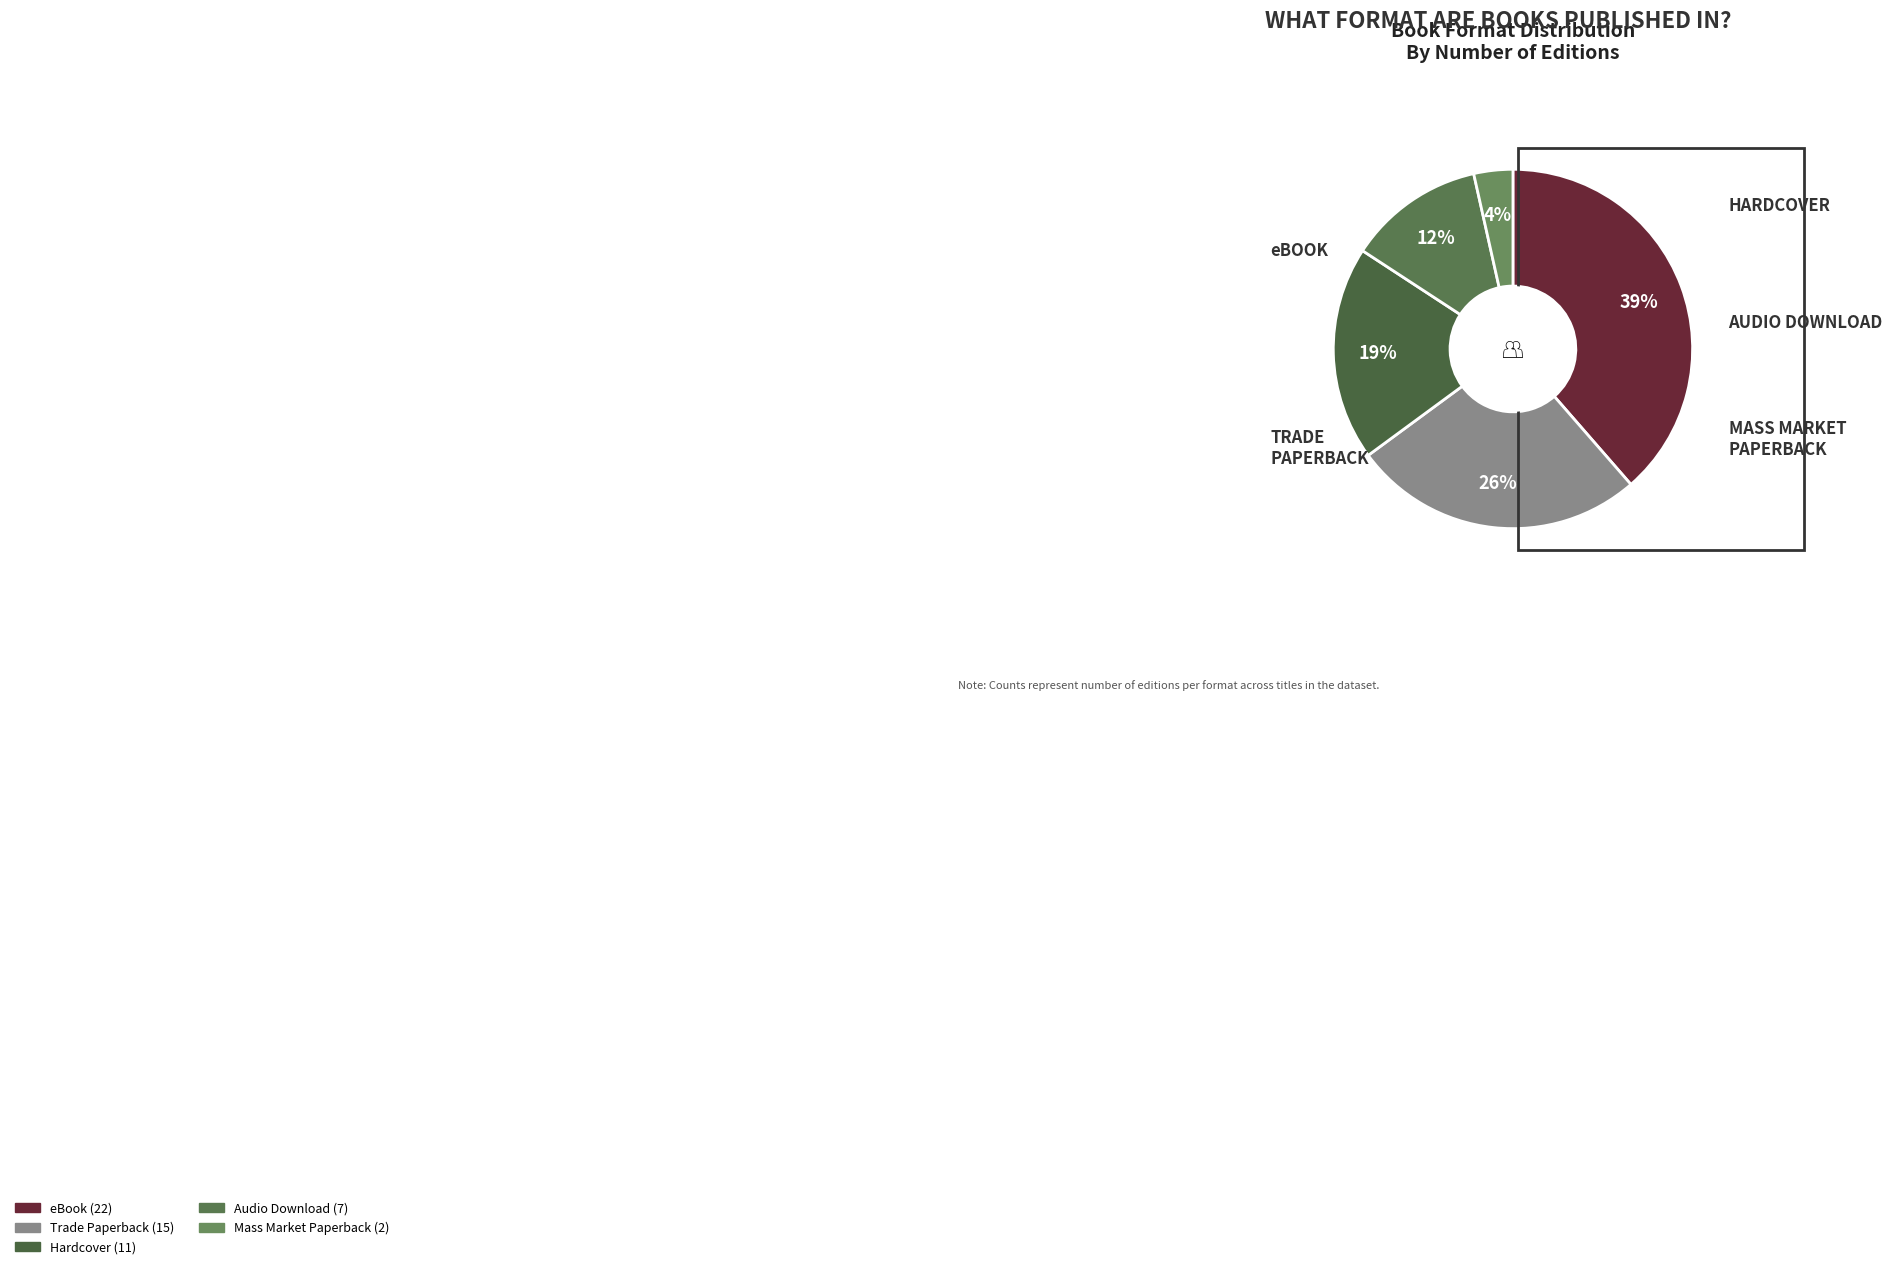

Rank the categories by value from highest to lowest.

eBook, Trade Paperback, Hardcover, Audio Download, Mass Market Paperback